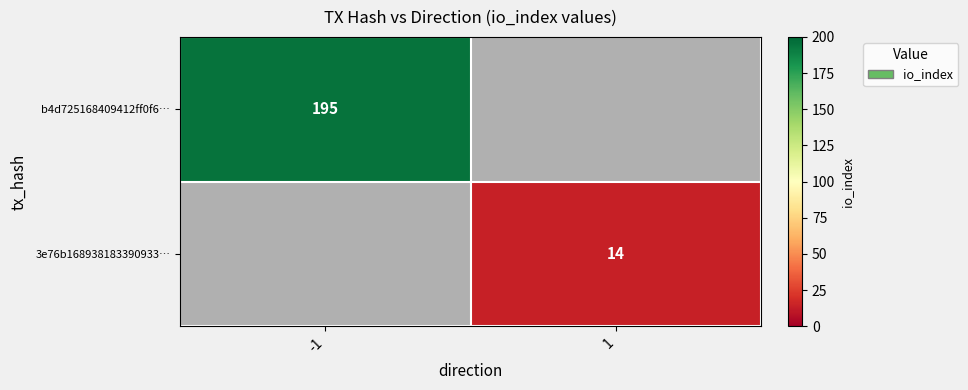

The b4d725168409412ff0f6… series shows 311 at -1. True or false?

False